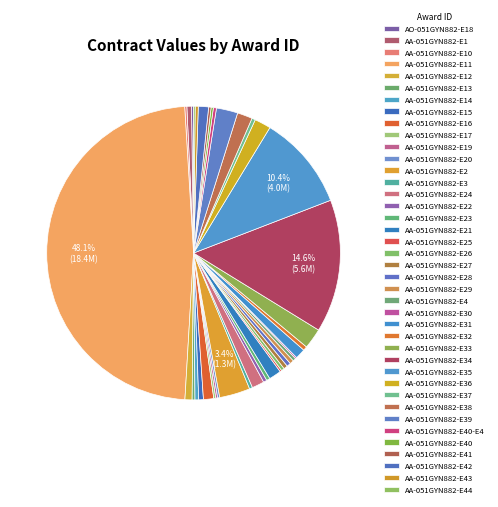

How many segments does this pie chart have?

40